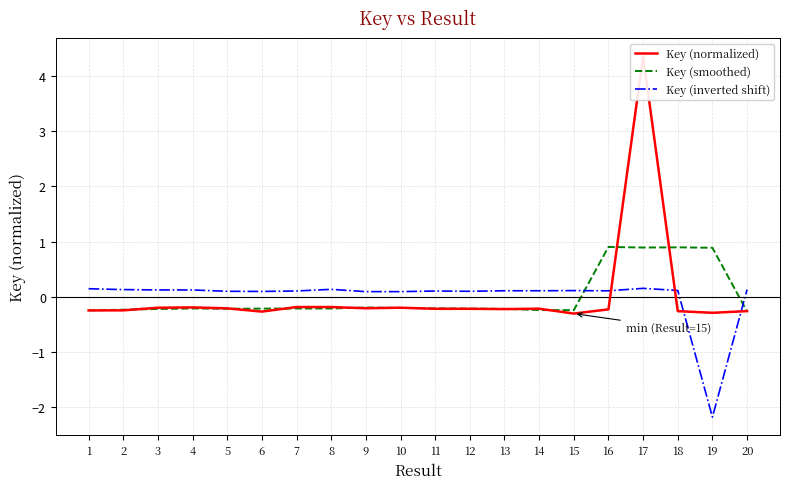

True or false: Key (normalized) and Key (inverted shift) intersect in this chart.

True